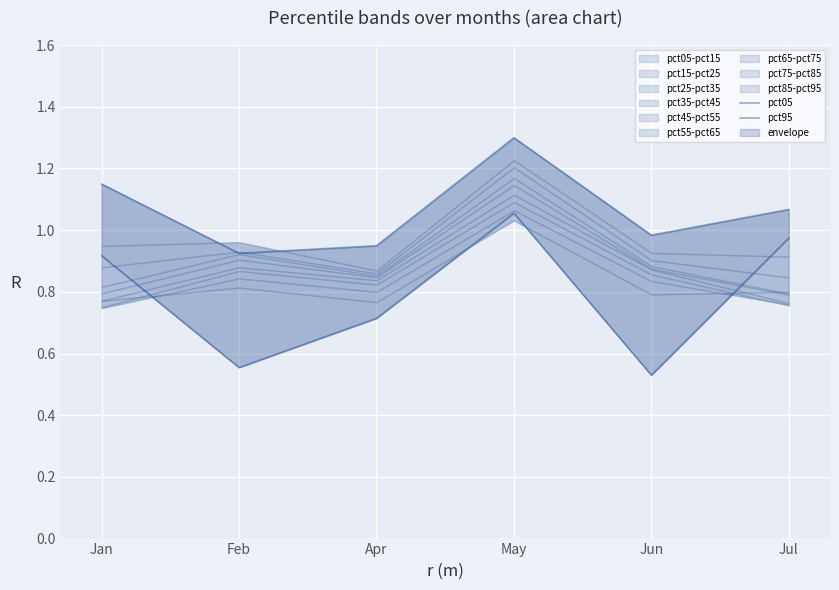

Reading left to right, what are all the values shown in this chart?

pct05: Jan=0.9	Feb=0.6	Apr=0.7	May=1.1	Jun=0.5	Jul=1.0
pct95: Jan=1.1	Feb=0.9	Apr=0.9	May=1.3	Jun=1.0	Jul=1.1